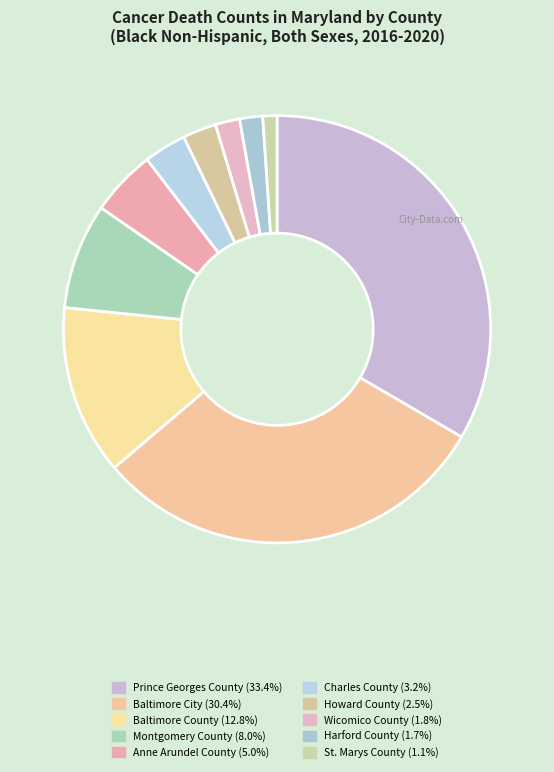

How much of the chart is everything except Anne Arundel County?

95.0%